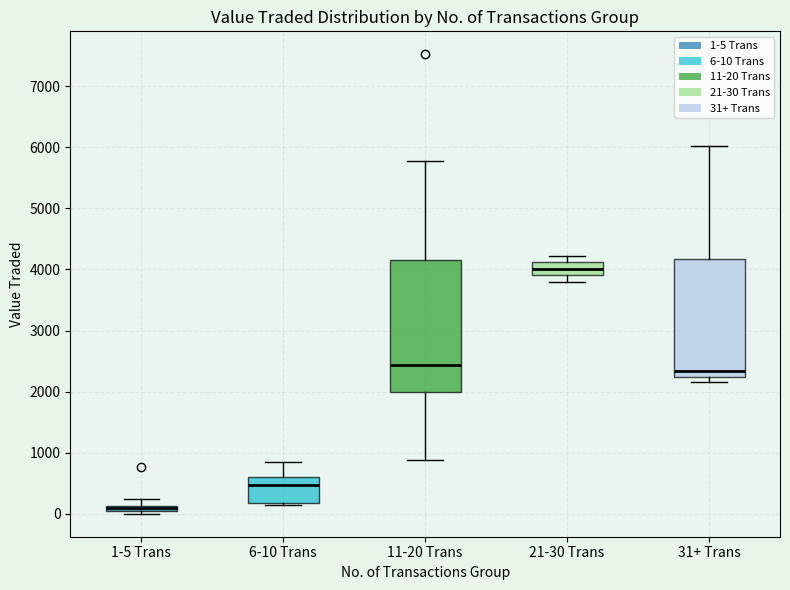

Which box has the highest median line?

21-30 Trans